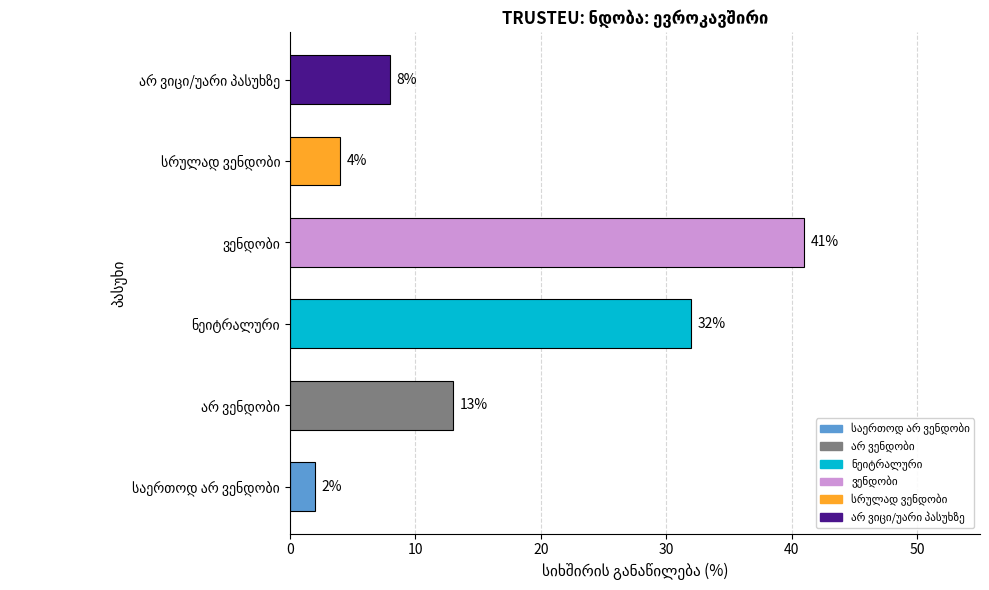

What is the average value?

17